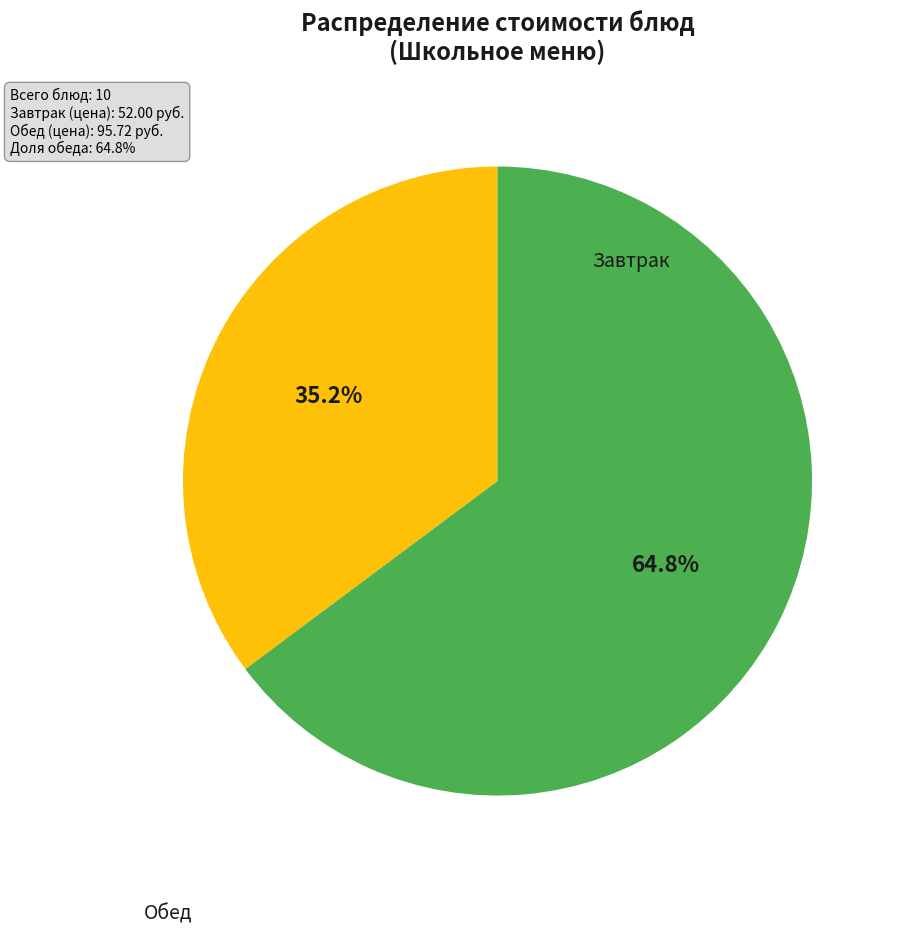

To the nearest percent, what is the difference between the largest and smallest slice percentages?

30%